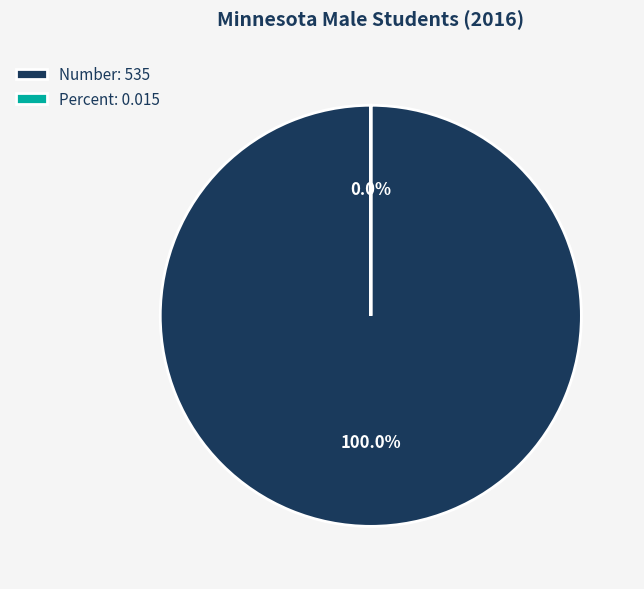

Rank the categories by value from highest to lowest.

Number, Percent